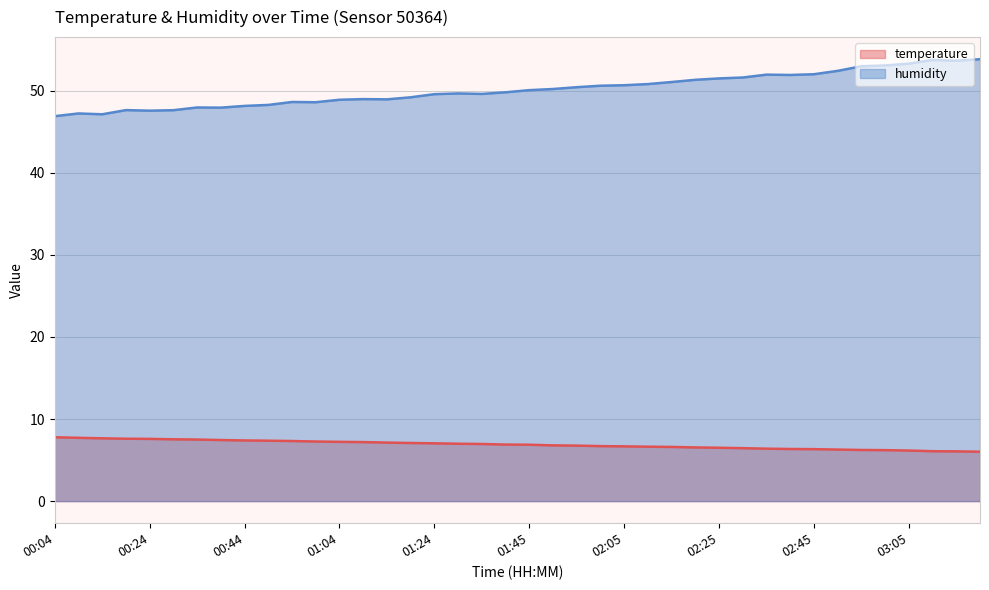

Does the chart display data point markers on the line(s)?

No